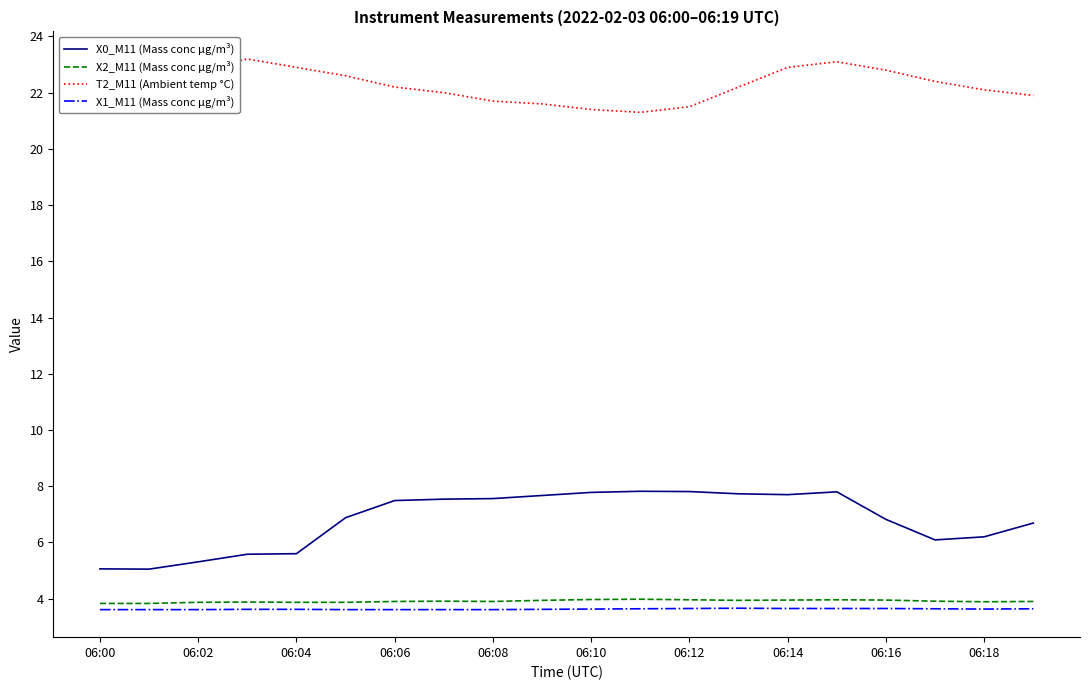

In X1_M11 (Mass conc μg/m³), how many points are higher than both neighbors (excluding endpoints)?

1